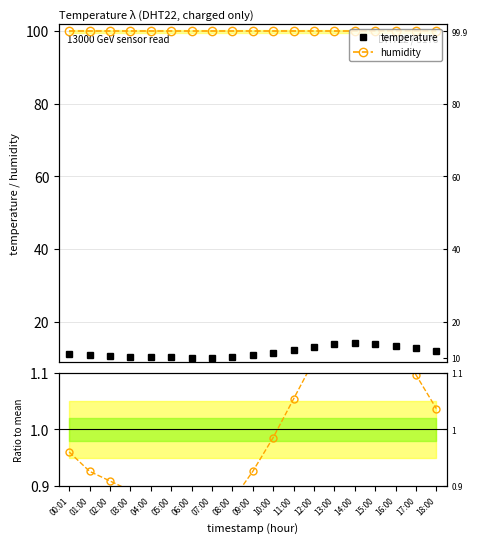

Is it true that humidity equals 44.1 at 10:00?

False